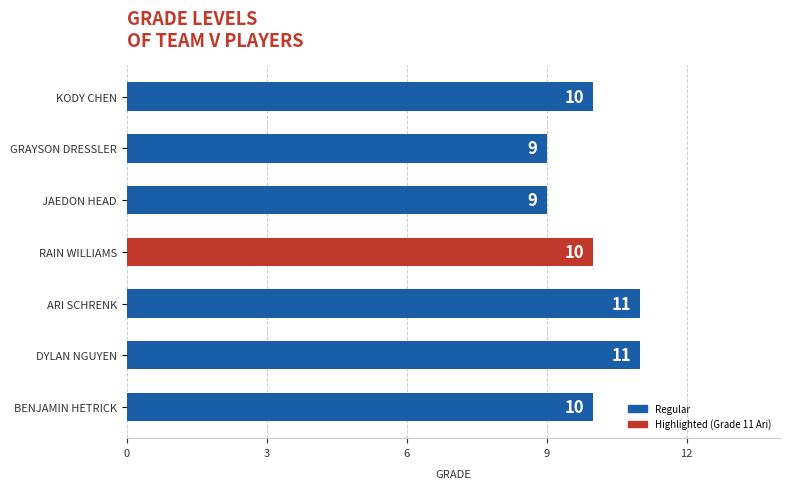

What is the smallest value displayed?

9